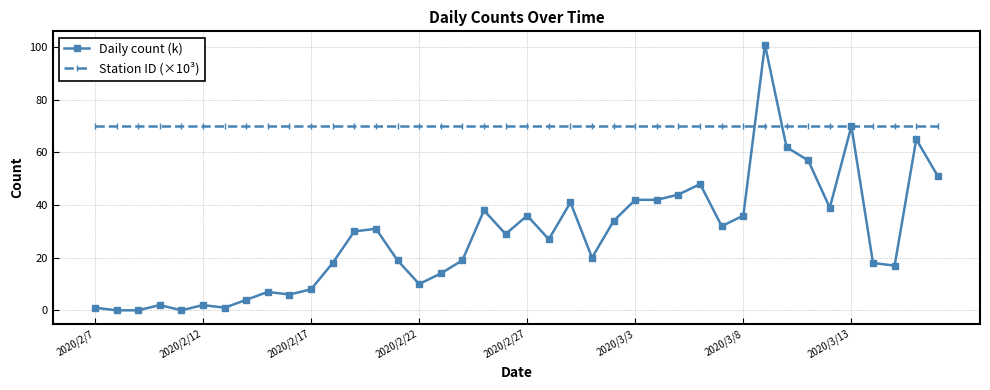

Which series has the widest spread of values?

Daily count (k)